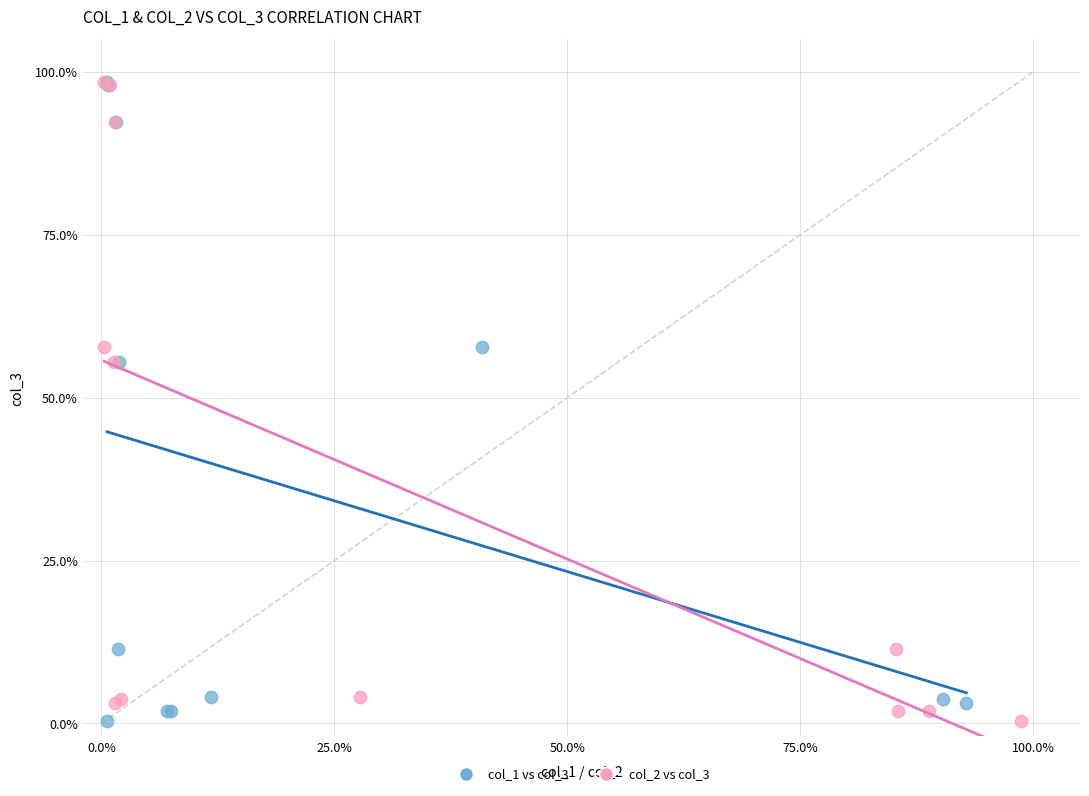

What are all the series names shown in the legend?

col_1 vs col_3, col_2 vs col_3